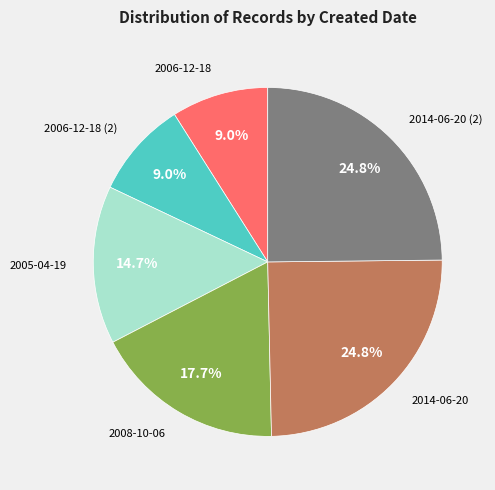

Is there any slice that represents more than half of the pie?

No